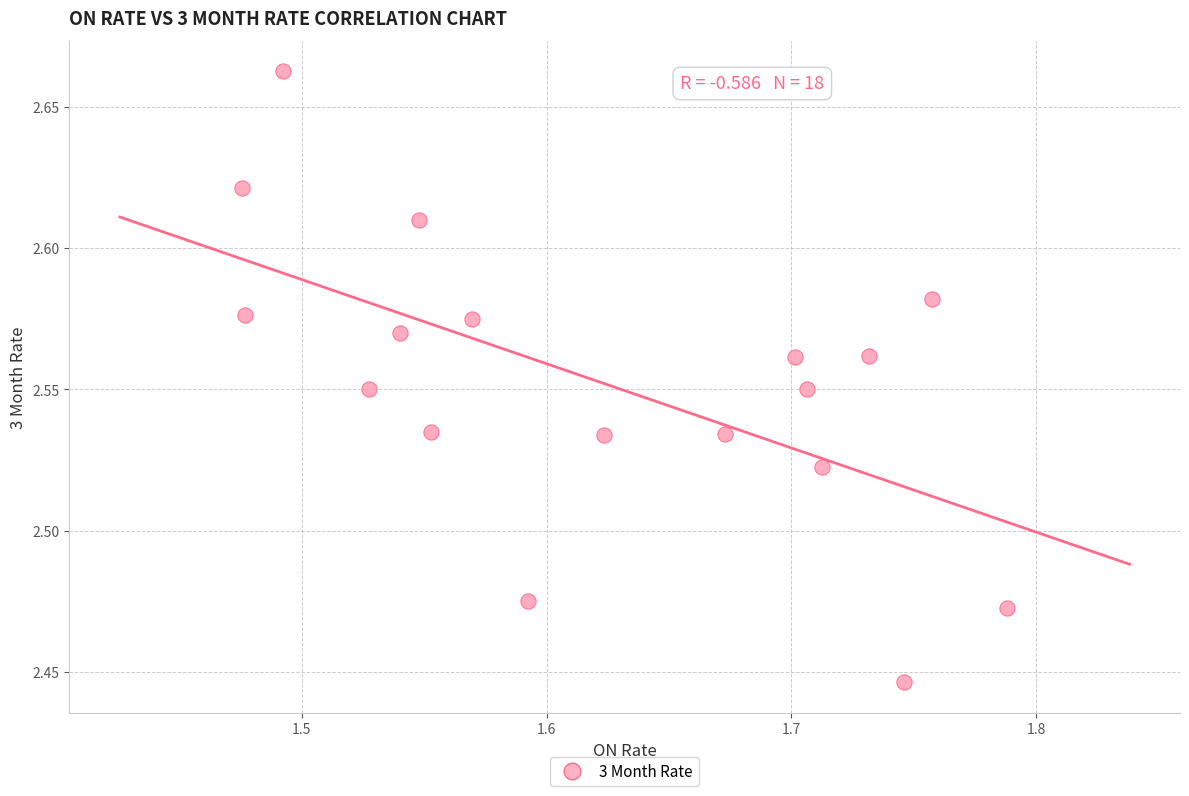

What is the range of X values (max minus min)?

0.3